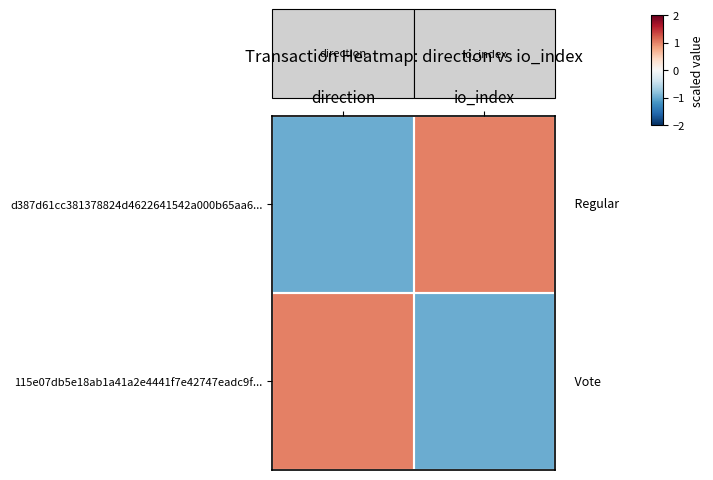

At direction, list the series in order from largest to smallest.

115e07db5e18ab1a41a2e4441f7e42747eadc9f..., d387d61cc381378824d4622641542a000b65aa6...